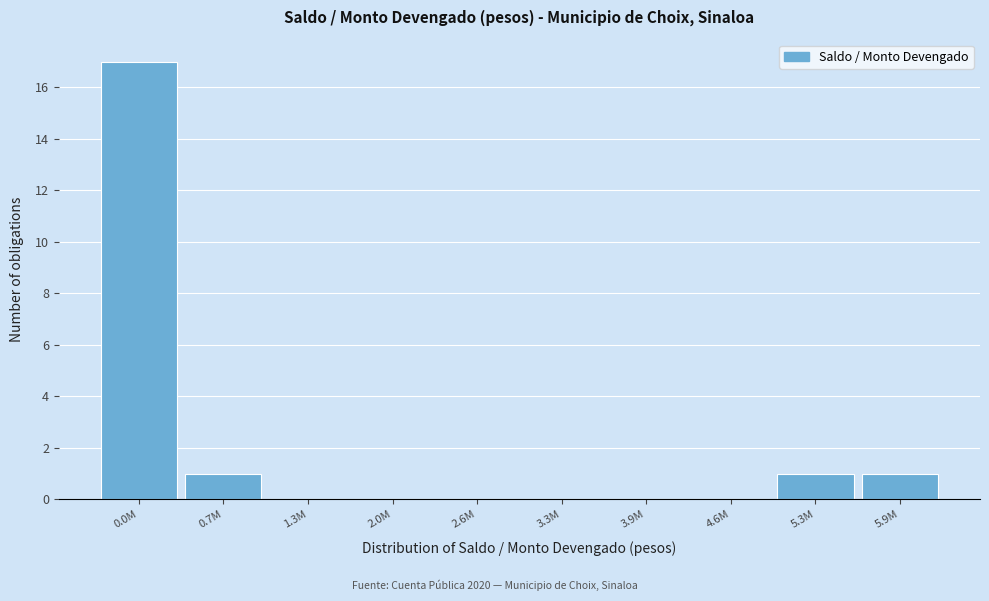

Reading left to right, extract all data points from this chart.

0.0M=17	0.7M=1	1.3M=0	2.0M=0	2.6M=0	3.3M=0	3.9M=0	4.6M=0	5.3M=1	5.9M=1